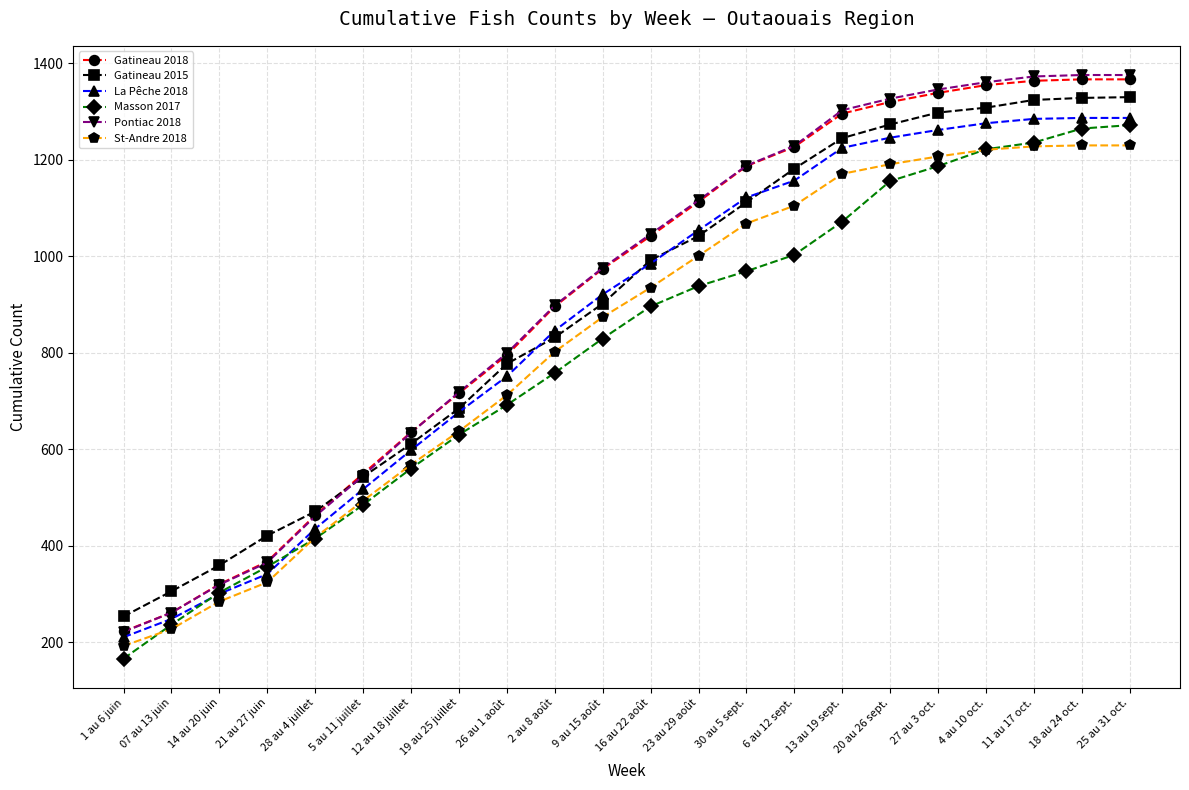

Which category has the lowest value in the St-Andre 2018 series?

1 au 6 juin